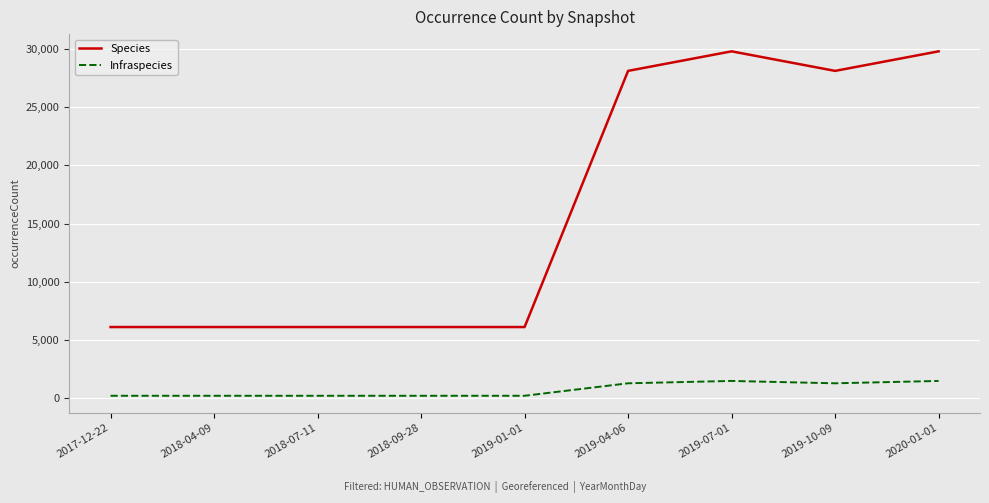

What is the maximum value for Species?

29773